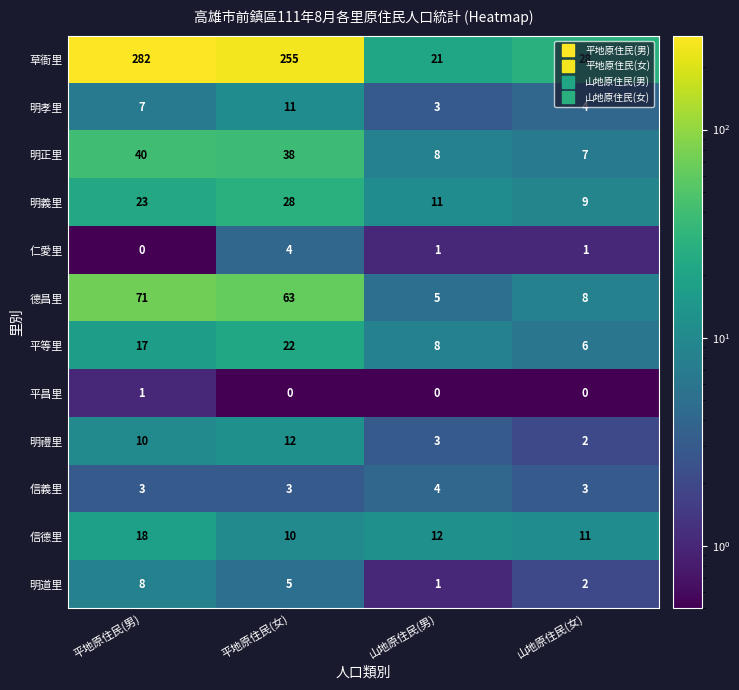

What is the greatest value displayed?

282